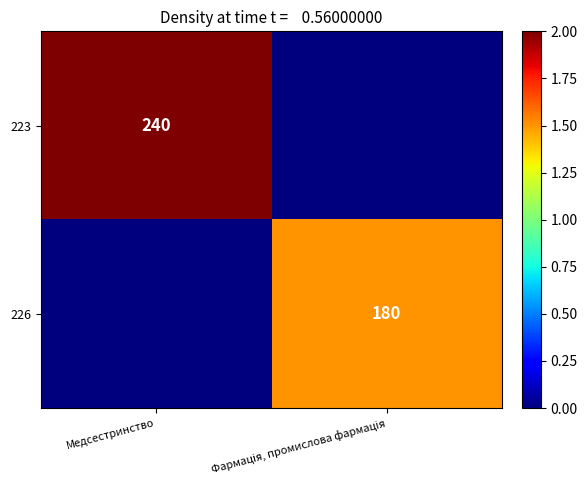

True or false: 223 has a value of 68 at Медсестринство.

False